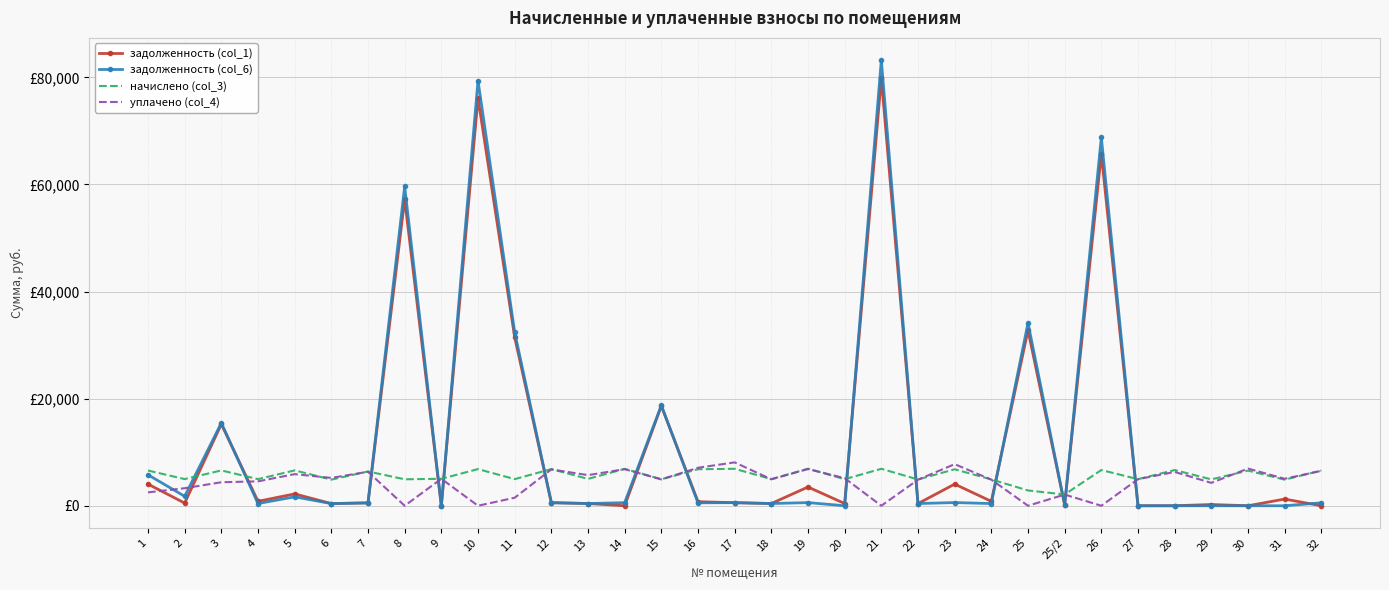

What are all the series names shown in the legend?

задолженность (col_1), задолженность (col_6), начислено (col_3), уплачено (col_4)